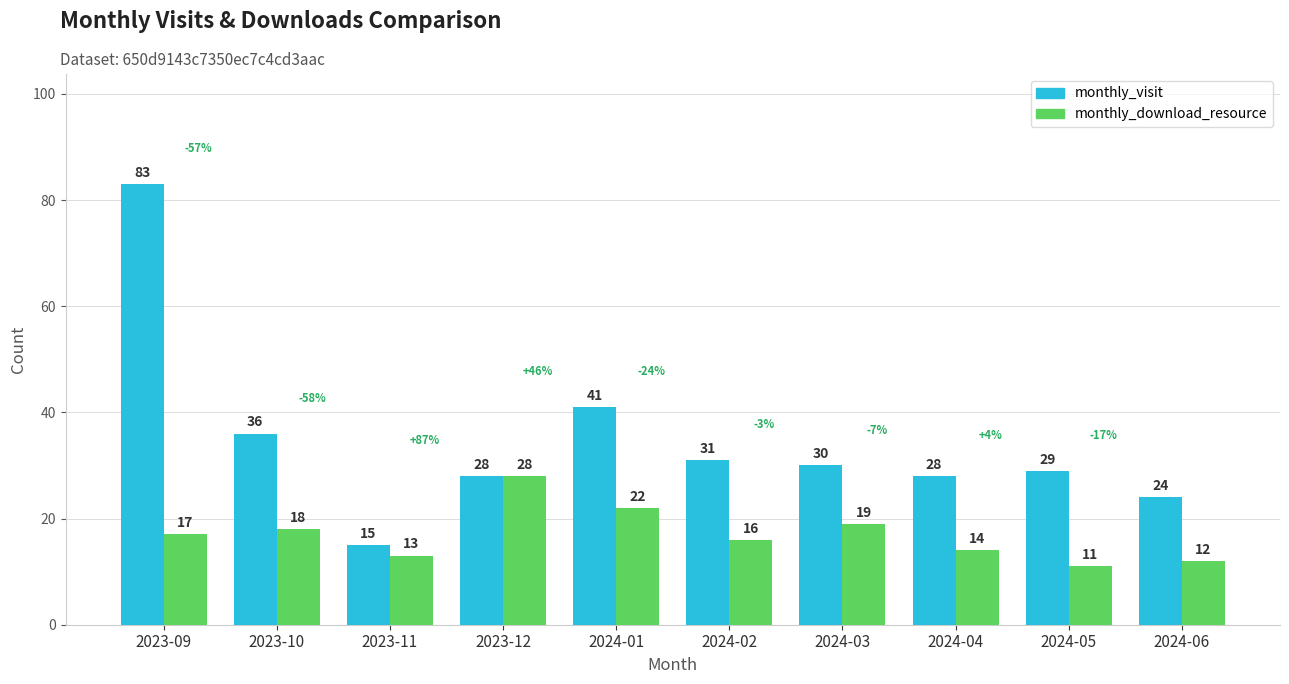

Which category has the highest value in the monthly_visit series?

2023-09